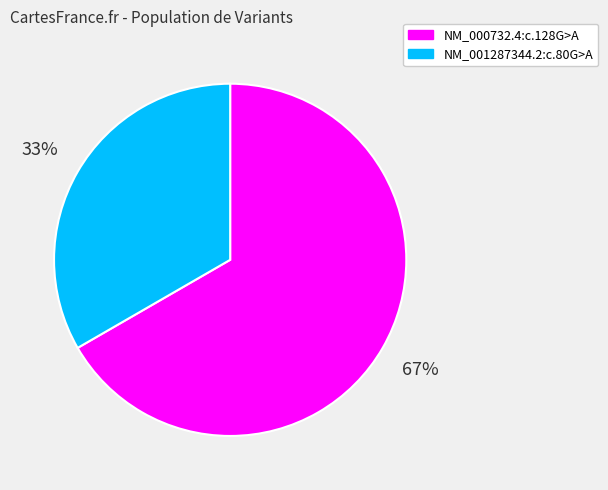

To the nearest percent, what is the average slice percentage?

50%